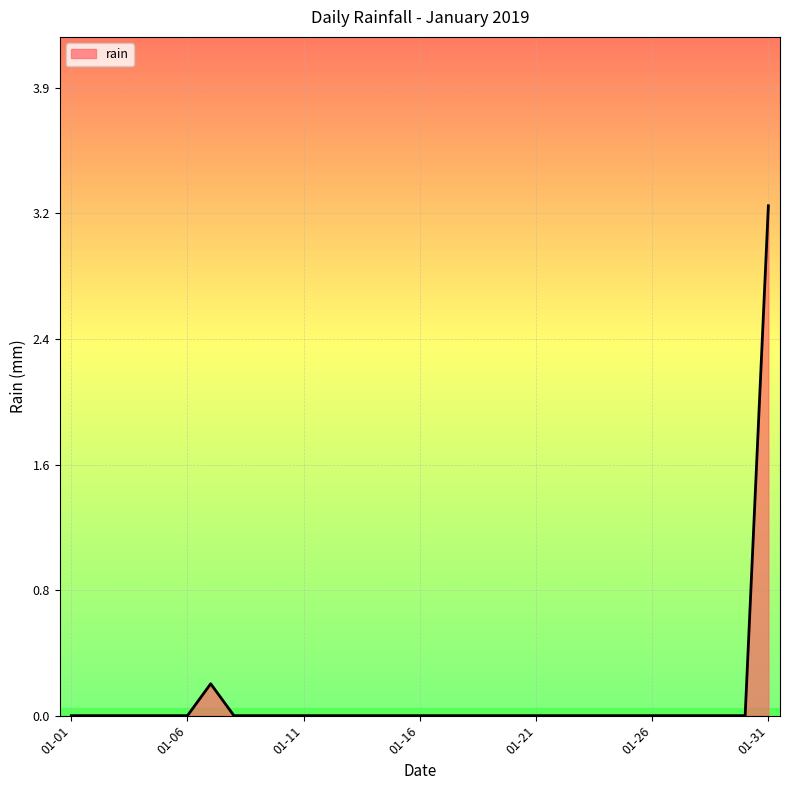

Where is the first local maximum?

2019-01-07